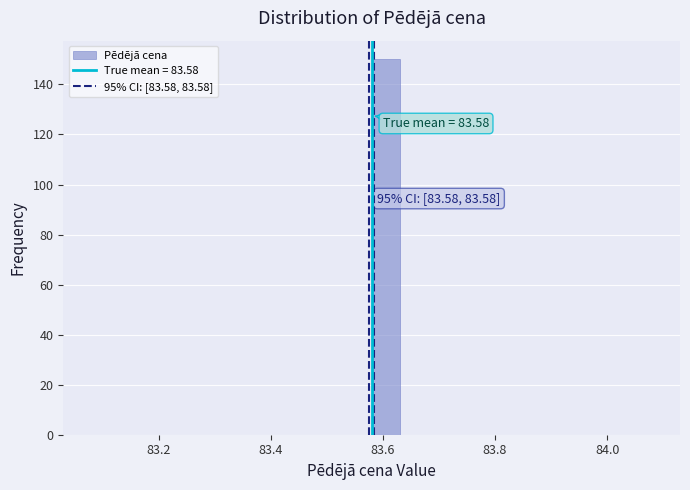

Read against the x-axis, roughly where is the centre of the tallest bar?

83.60